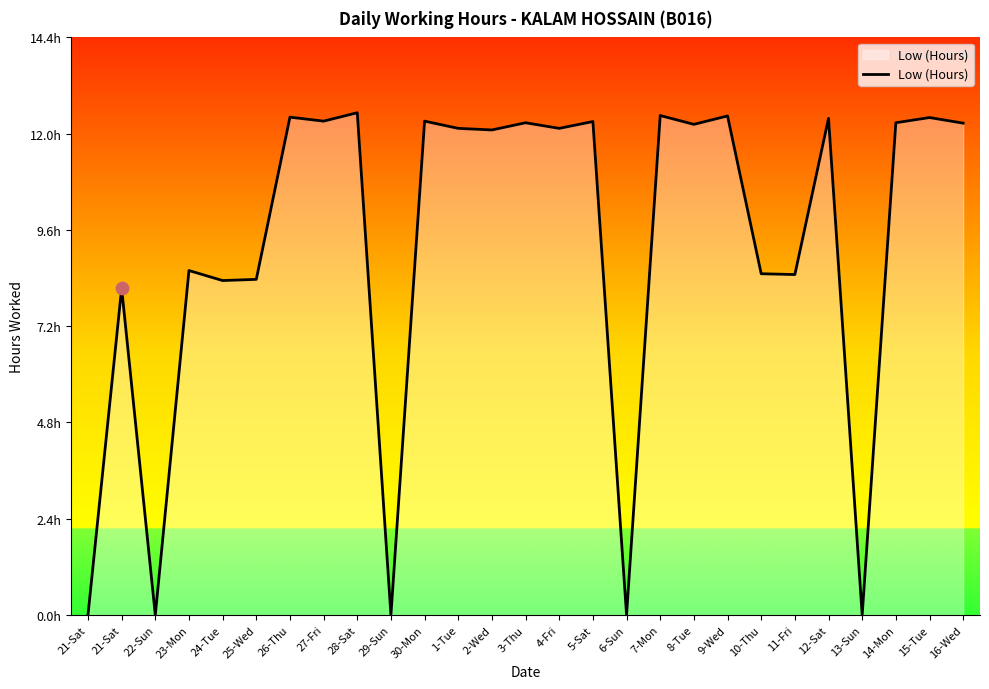

Does the chart have visible grid lines?

No